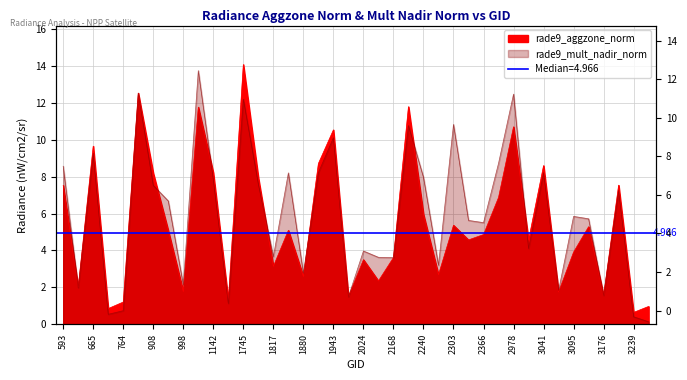

At which label is rade9_mult_nadir_norm closest to 6?

3095